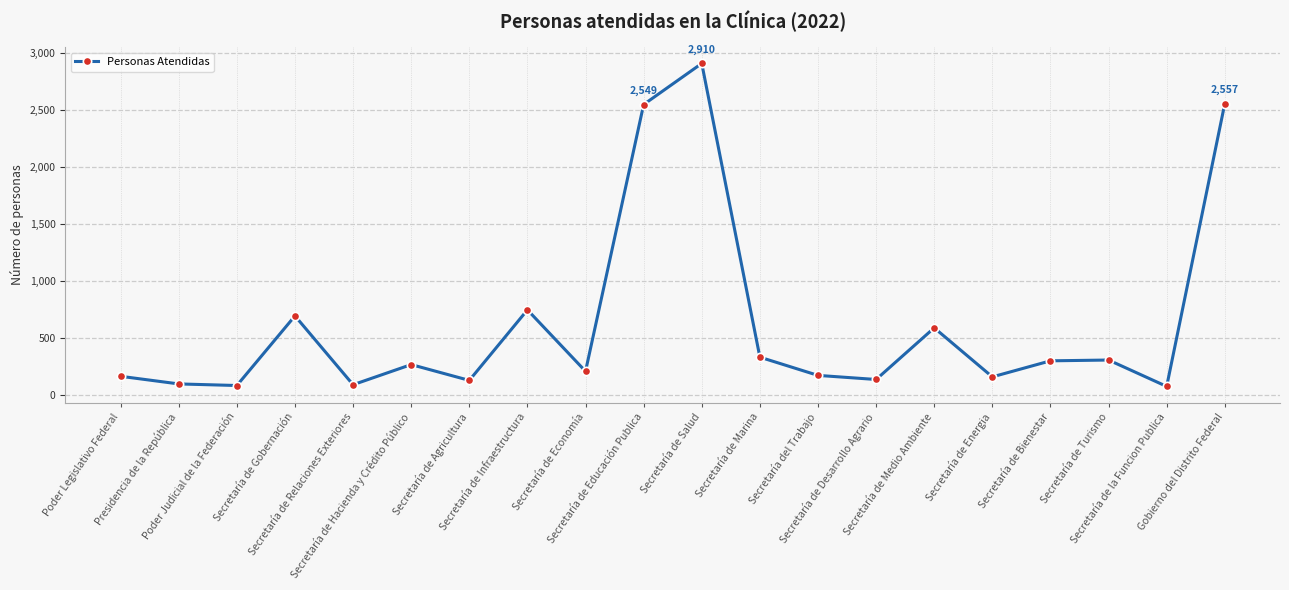

What is the sum of all values?

12499